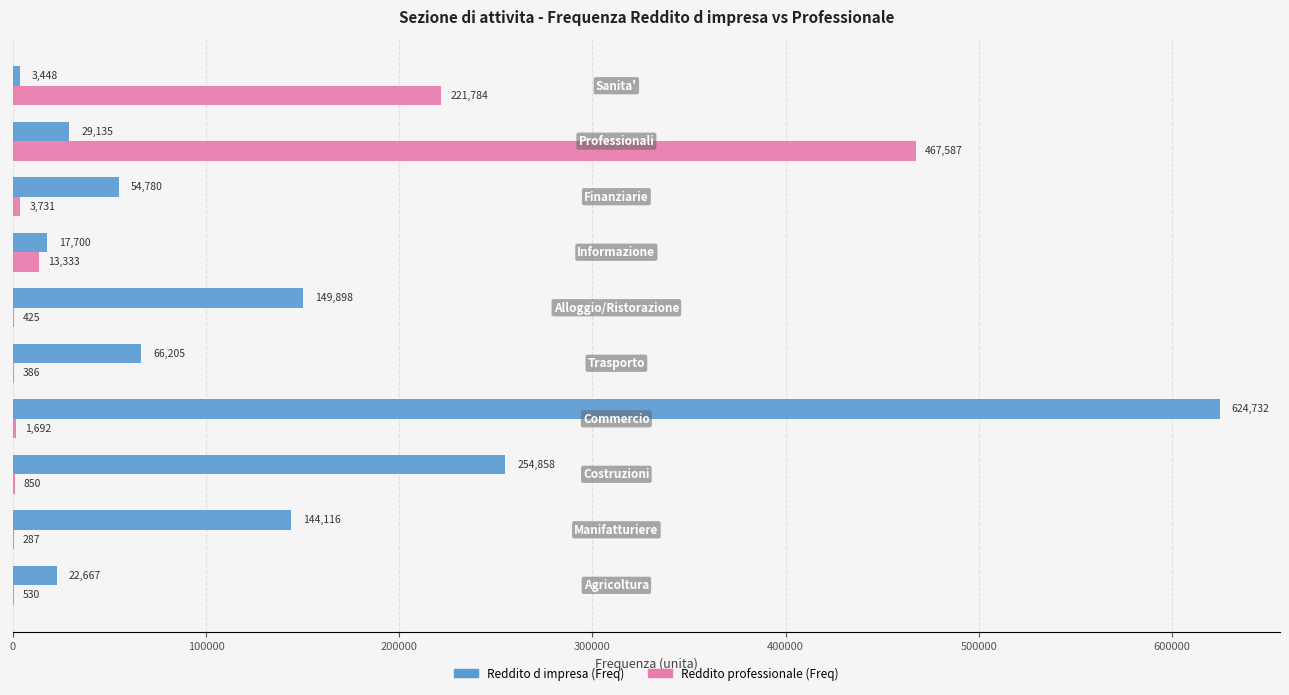

How many categories are shown in the chart?

10